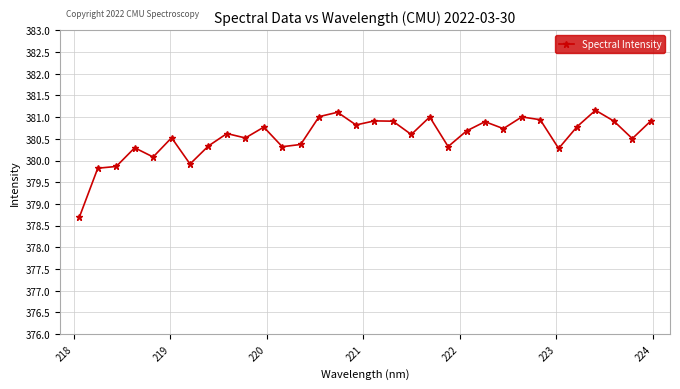

Count the number of data series in this chart.

1